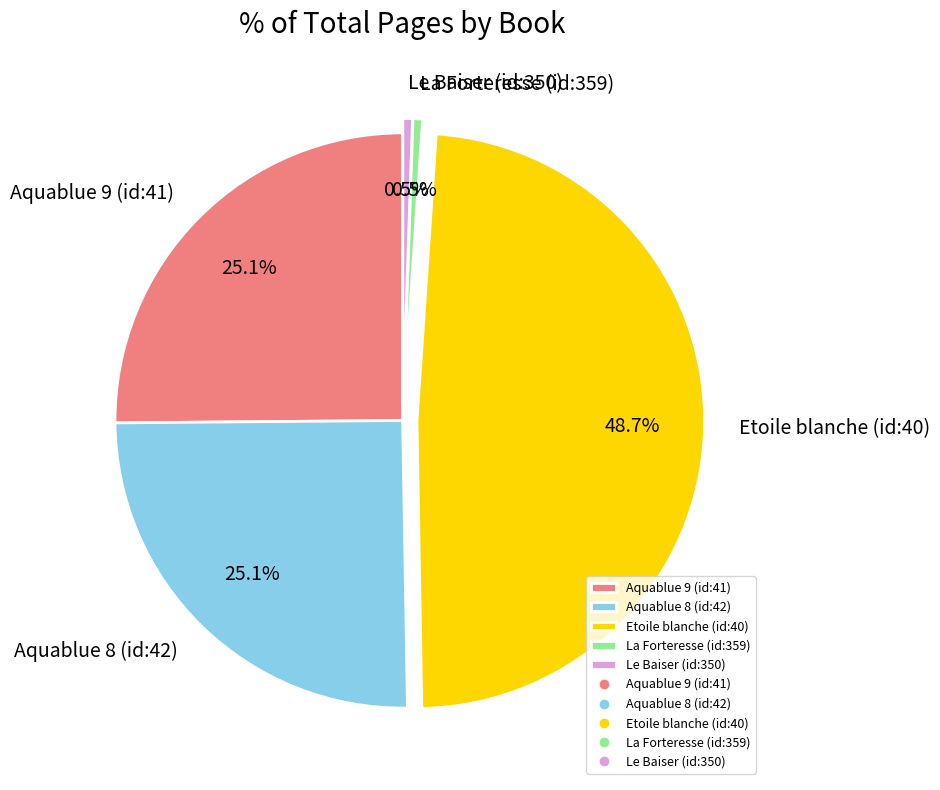

Is the sum of Etoile blanche (id:40) and Aquablue 9 (id:41) greater than half?

Yes